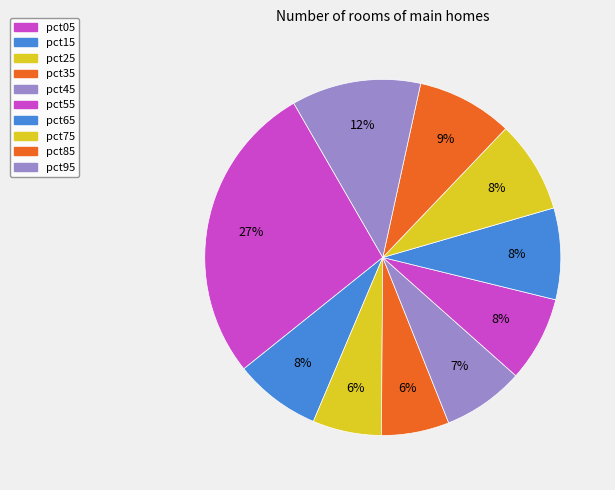

Does pct25 represent more than half of the total?

No